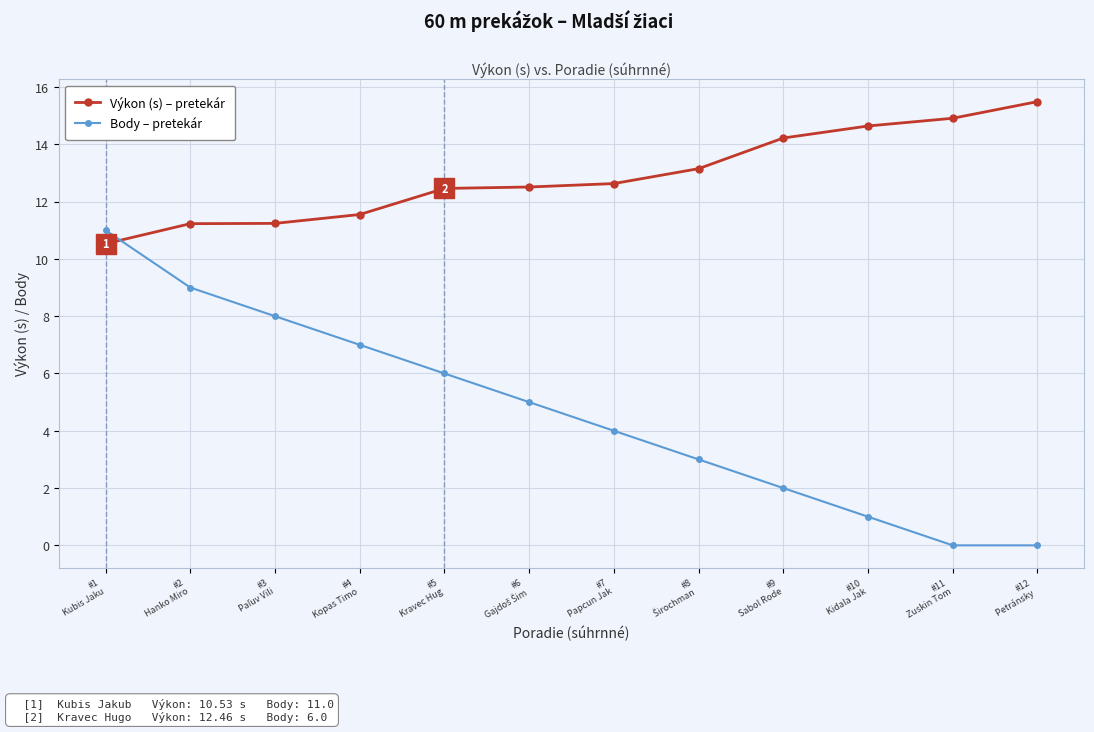

What position from the left is #10
Kidala Jak?

10